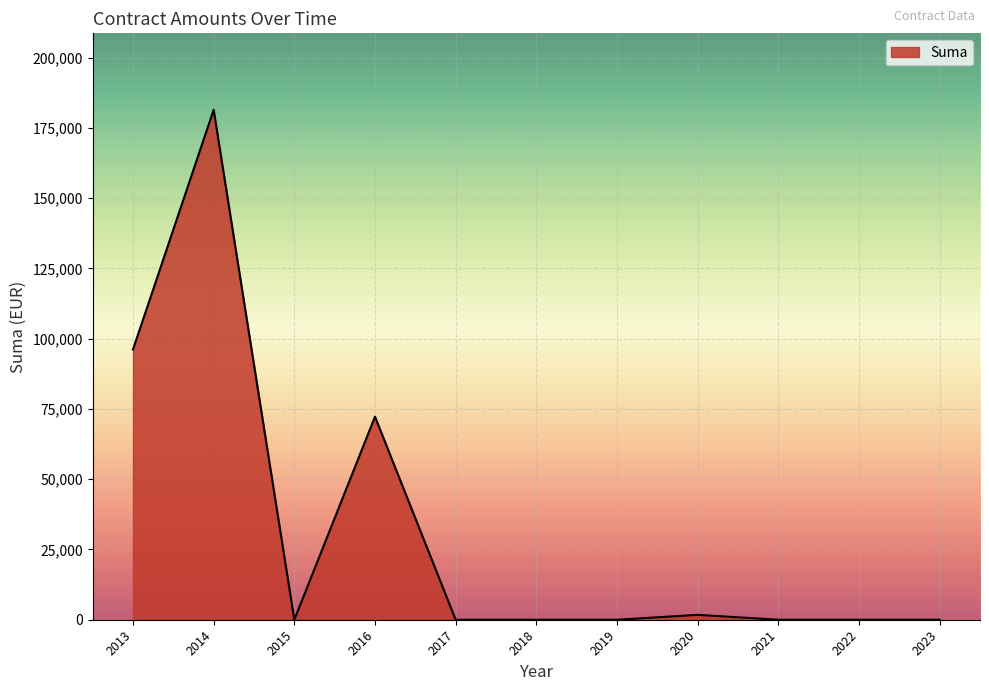

What is the greatest value displayed?

181405.3